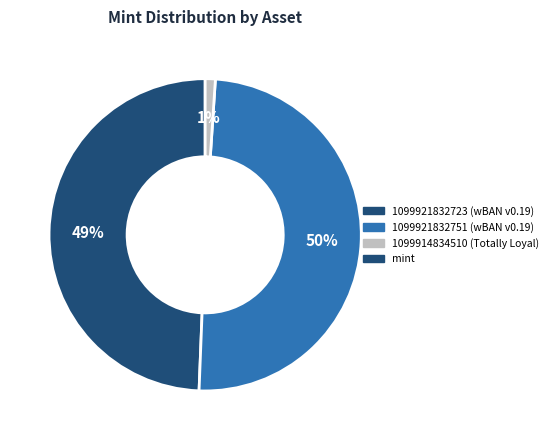

Does any single category account for the majority?

No